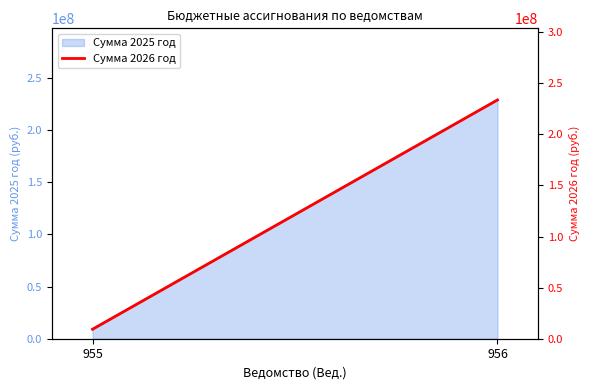

Reading right to left, what are all the values shown in this chart?

956=233700288.3	955=9270313.0